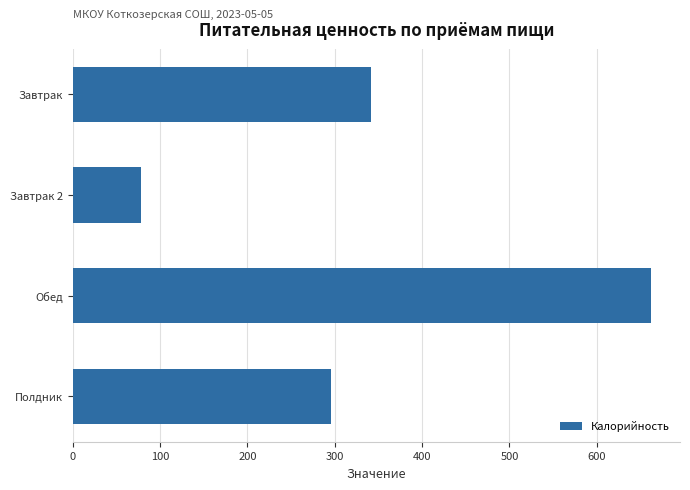

Is it true that the value at Полдник is 129.5?

False